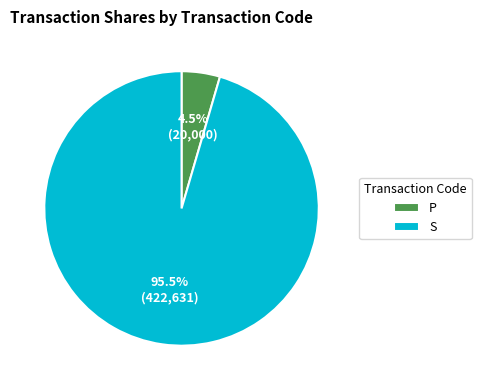

Which has a higher value, P or S?

S